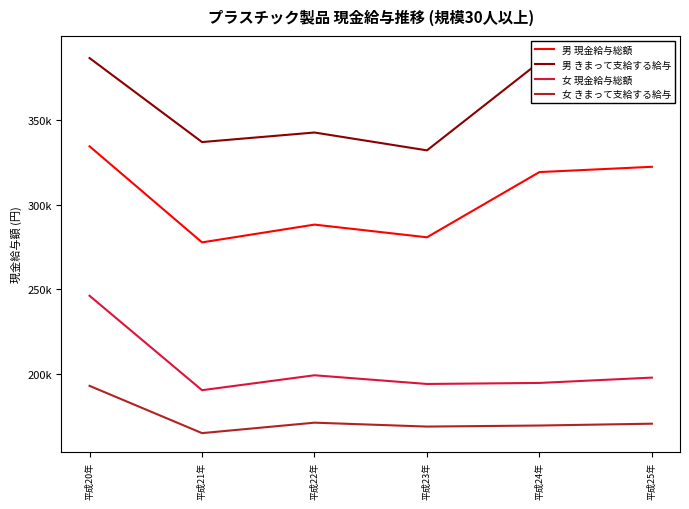

Rank the series by their average value, from lowest to highest.

女 きまって支給する給与, 女 現金給与総額, 男 現金給与総額, 男 きまって支給する給与